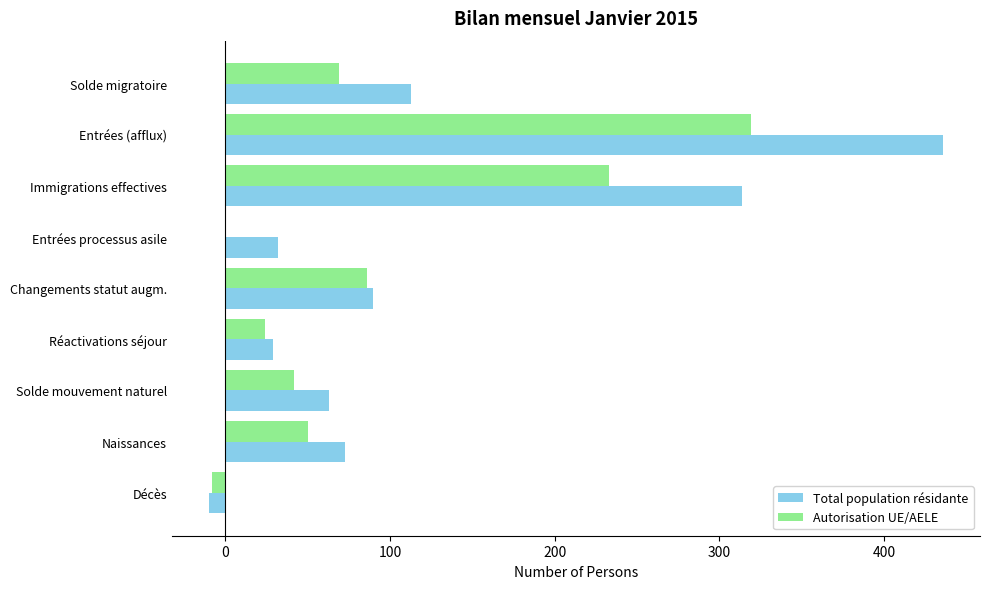

What is the highest value of the Autorisation UE/AELE series?

319